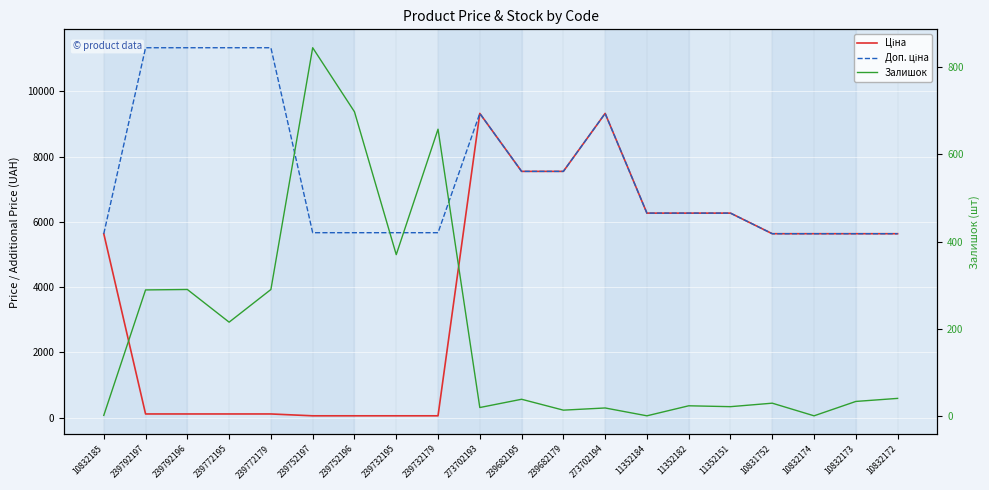

Which series changed the most between 239792196 and 239772195?

Залишок